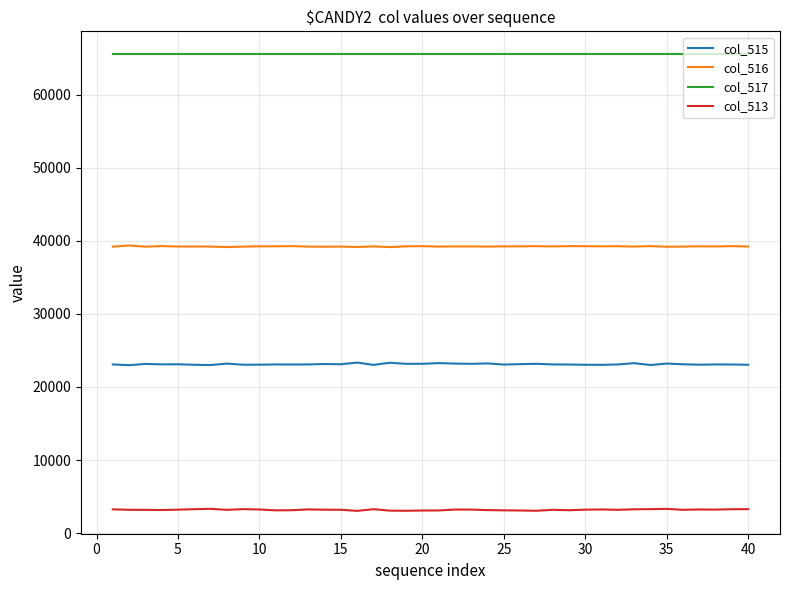

List the series in order of their peak value, lowest first.

col_513, col_515, col_516, col_517